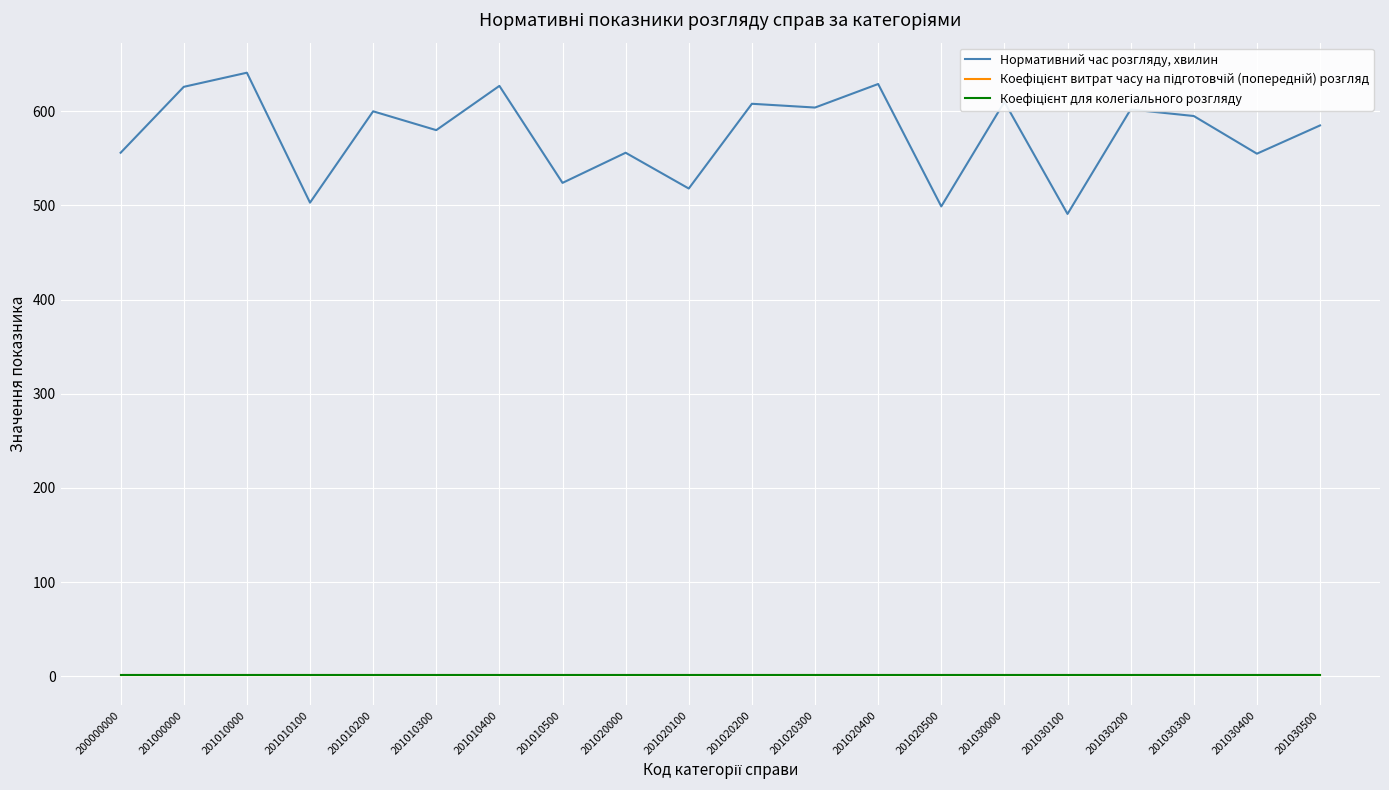

What is the maximum value shown in the chart?

641.0